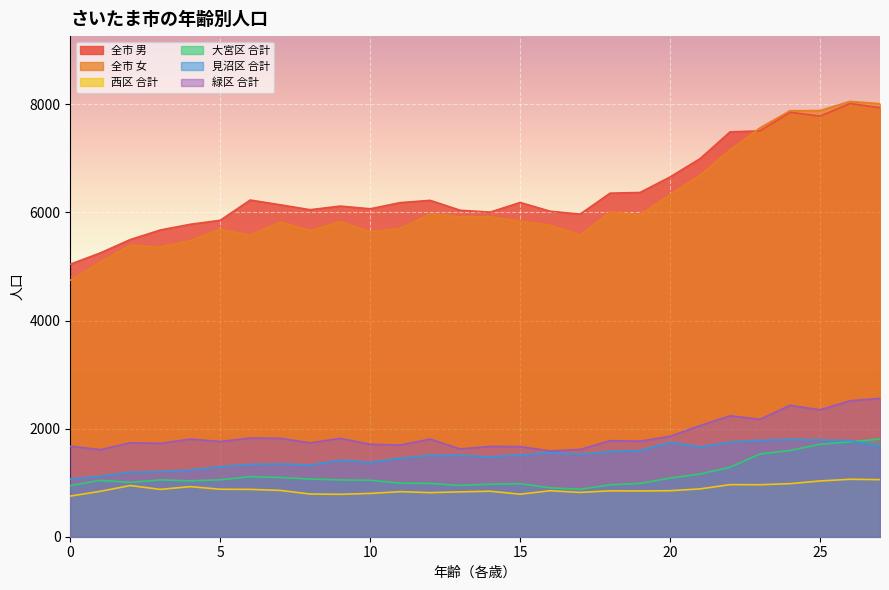

At which category is the sum across all series the highest?

26